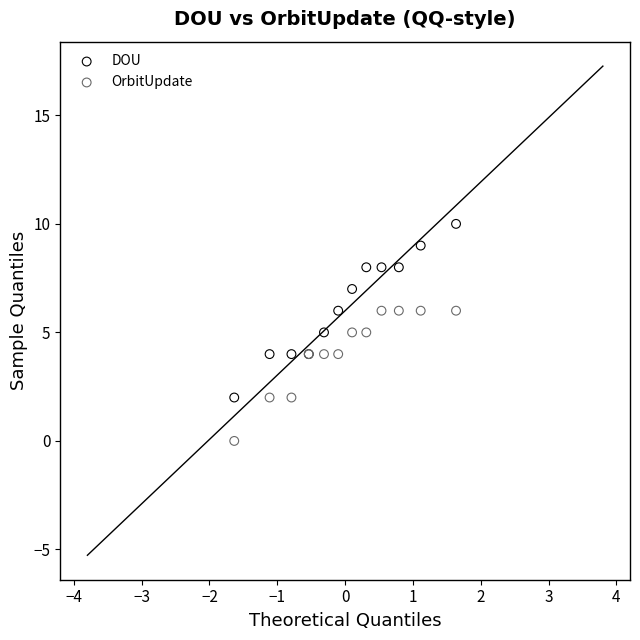

Which series reaches the maximum Y coordinate?

DOU